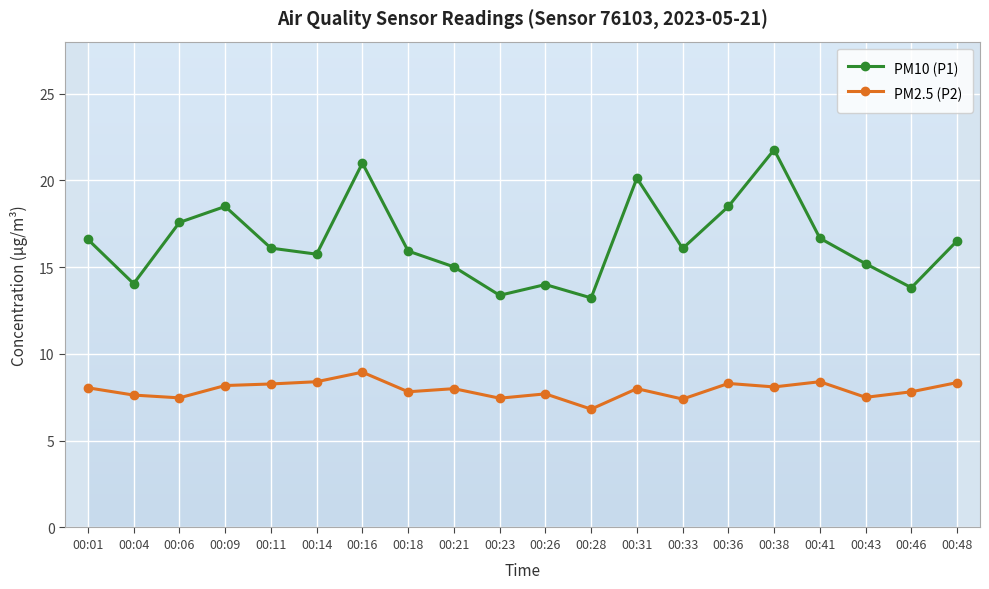

What value does the PM2.5 (P2) series have at 00:31?

8.0